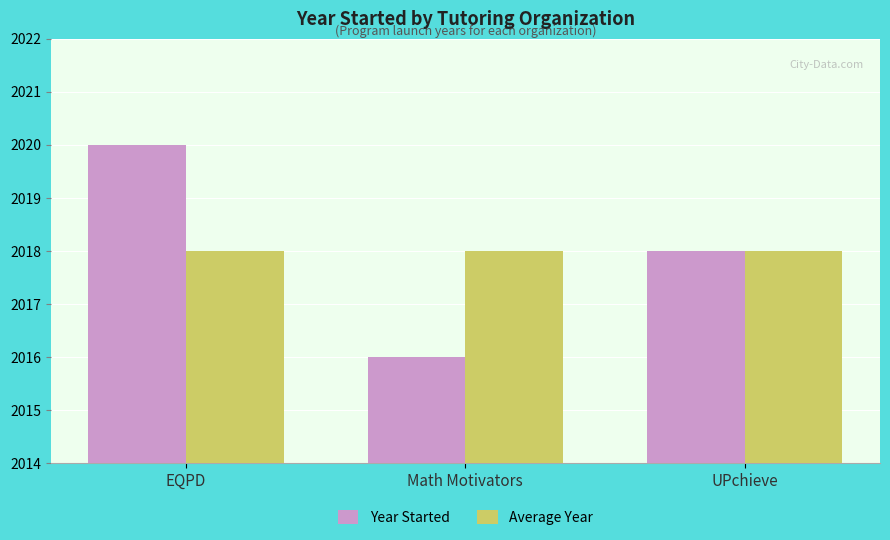

Reading left to right, extract all data points from this chart.

Year Started: EQPD=2020	Math Motivators=2016	UPchieve=2018
Average Year: EQPD=2018	Math Motivators=2018	UPchieve=2018